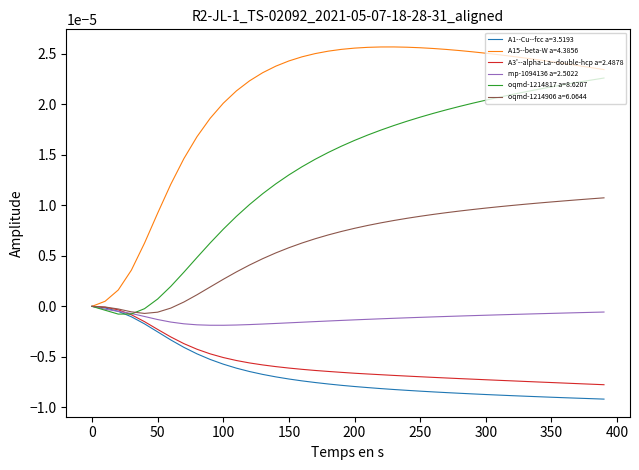

Which series has the largest total across all categories?

A15--beta-W a=4.3856